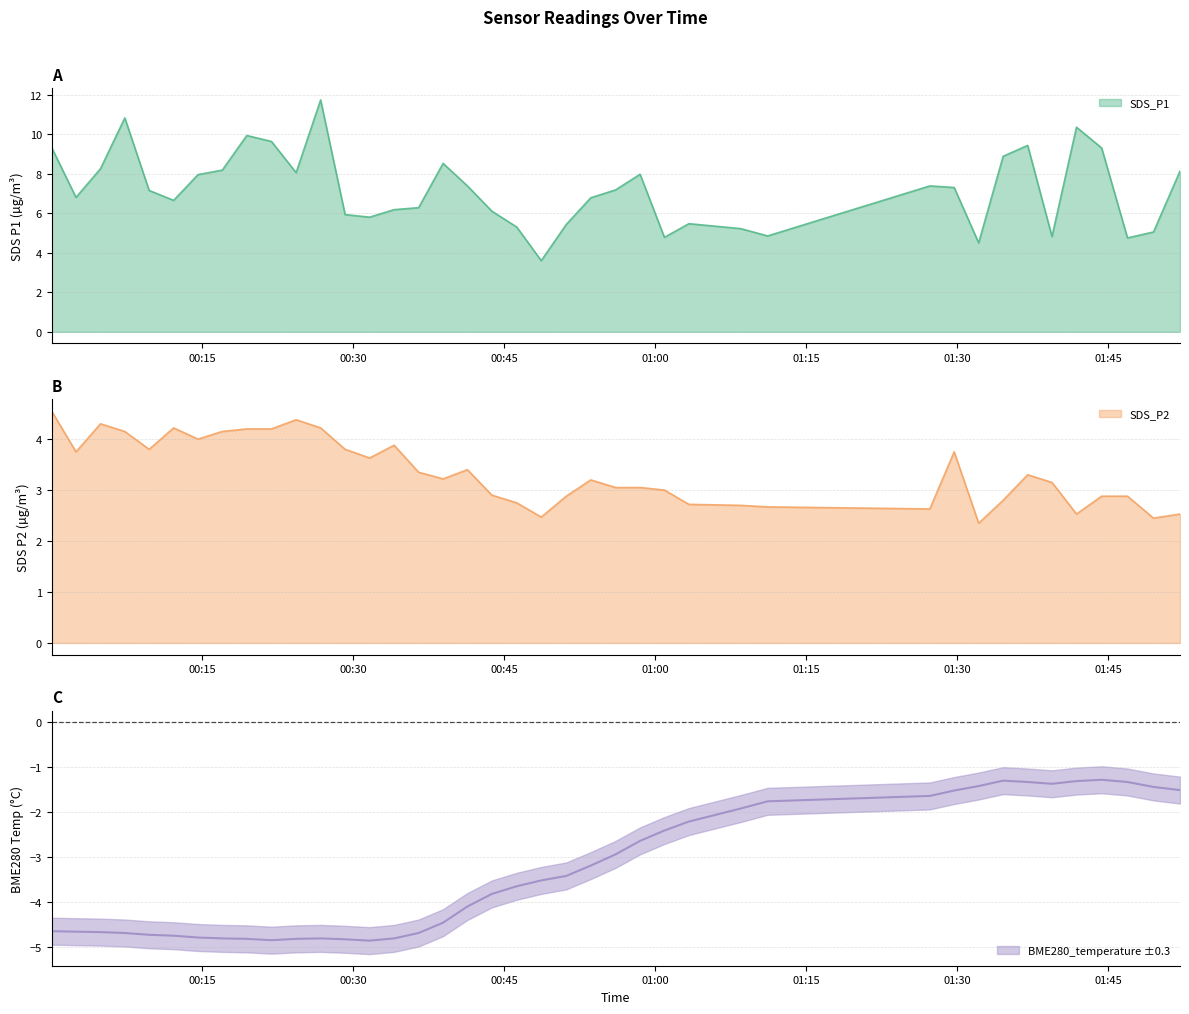

At which category does SDS_P1 reach its first local peak?

2023/01/18 00:07:20